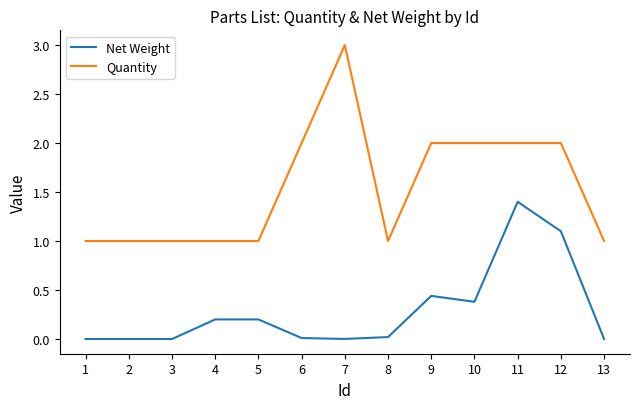

Which series changed the most between 2 and 7?

Quantity